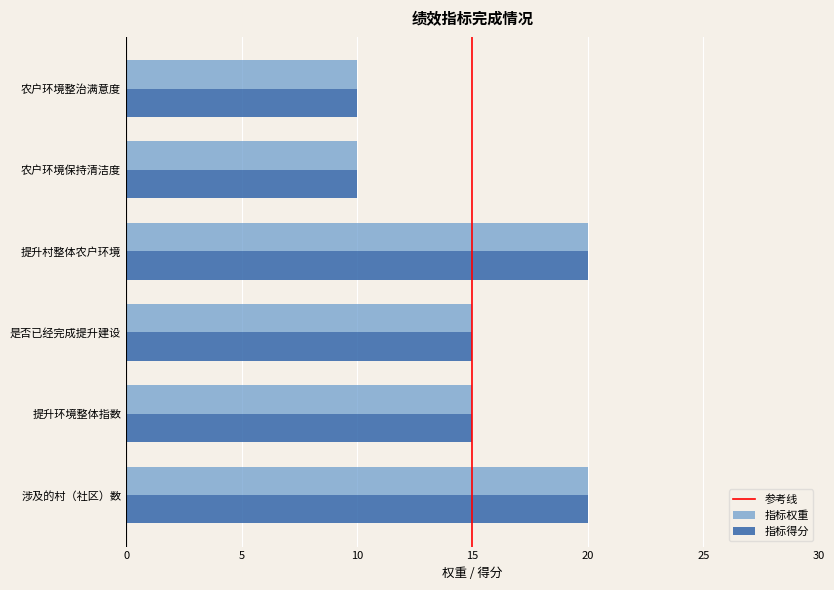

What is the total value across all series at 提升环境整体指数?

30